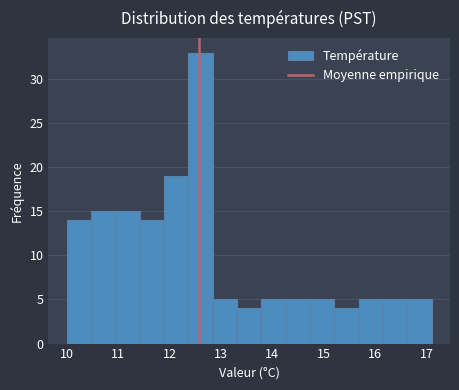

Over which range of the x-axis is the bar tallest?

12.4 to 12.8